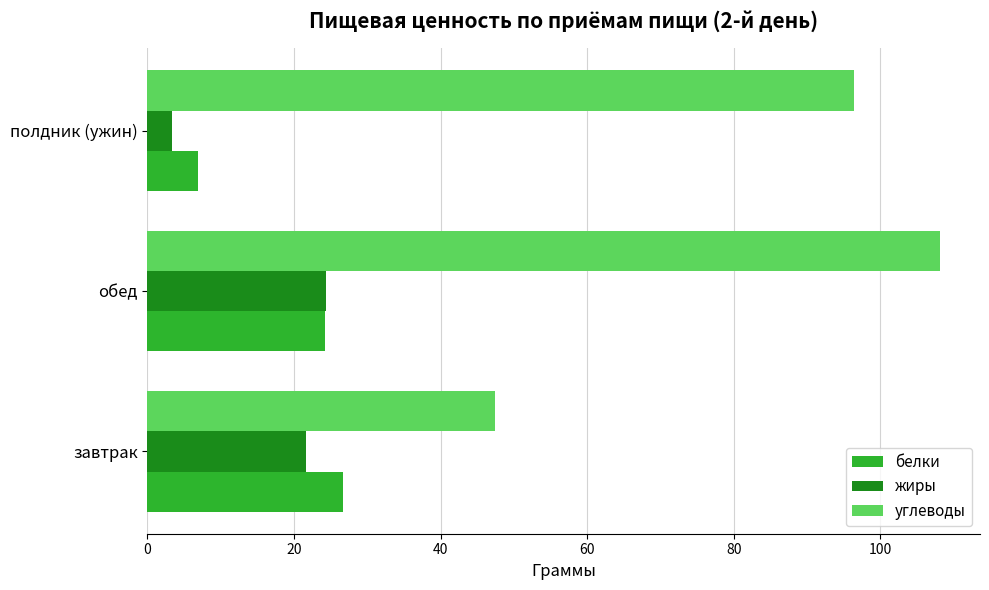

Rank the categories by углеводы value from lowest to highest.

завтрак, полдник (ужин), обед